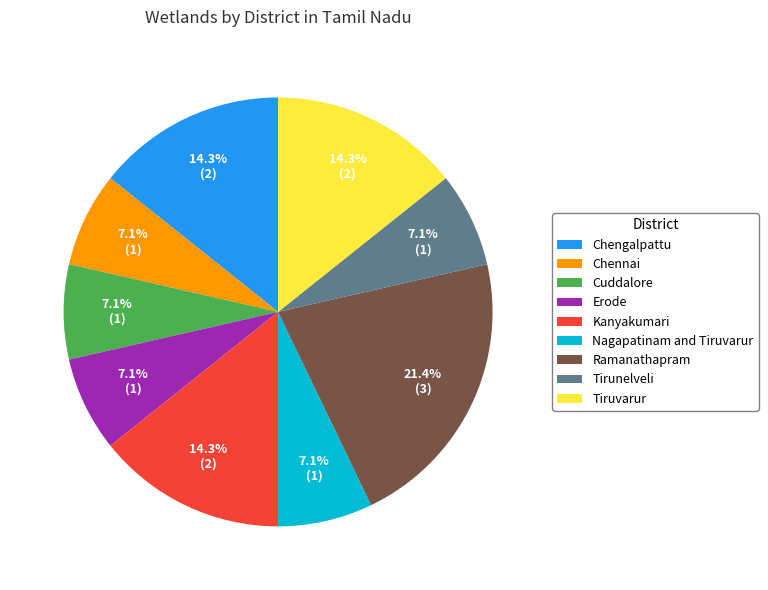

What is the ratio of the value at Nagapatinam and Tiruvarur to the value at Chennai?

1.0